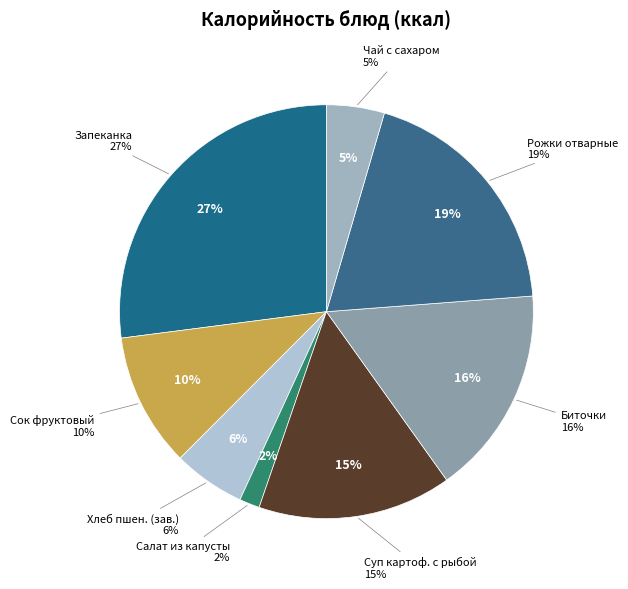

Does Суп картофельный с рыбными консервами account for over 50% of the chart?

No